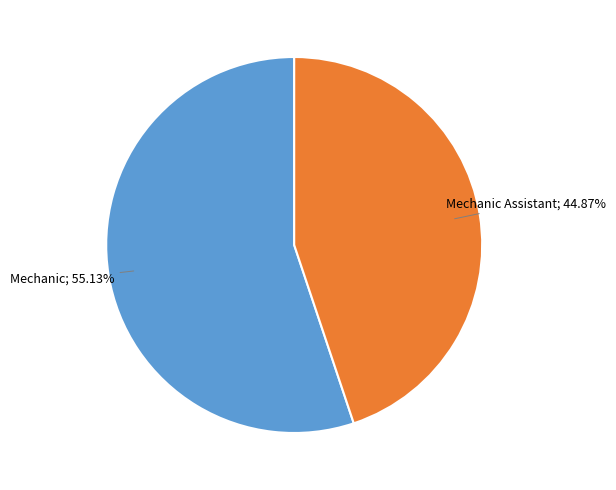

Is there any slice that represents more than half of the pie?

Yes